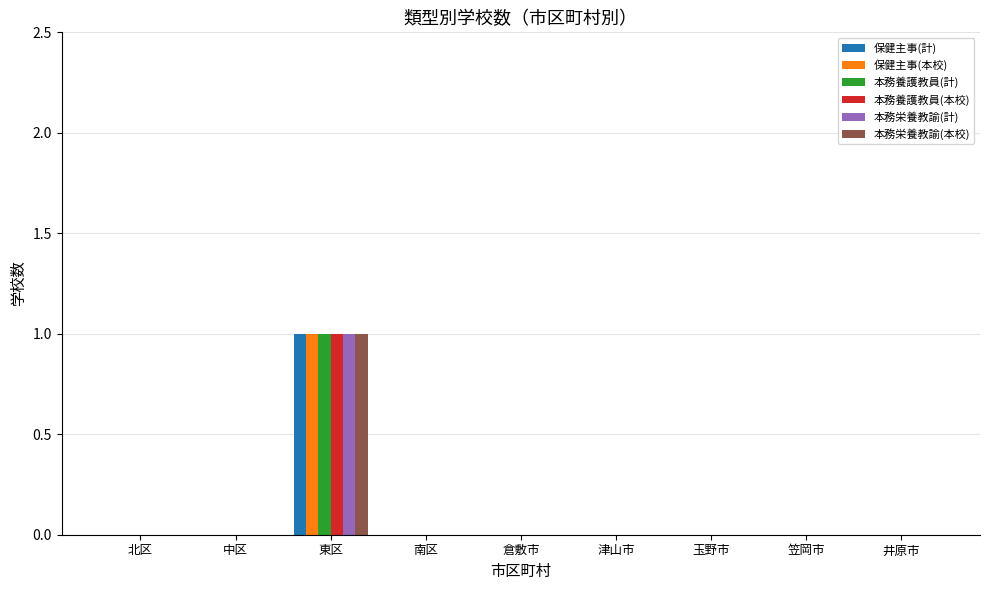

Count the number of data series in this chart.

6